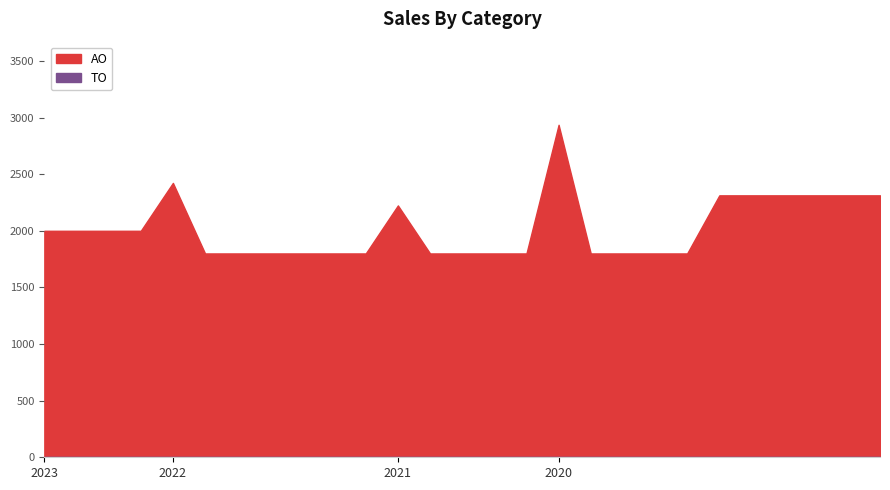

True or false: AO and TO intersect in this chart.

False